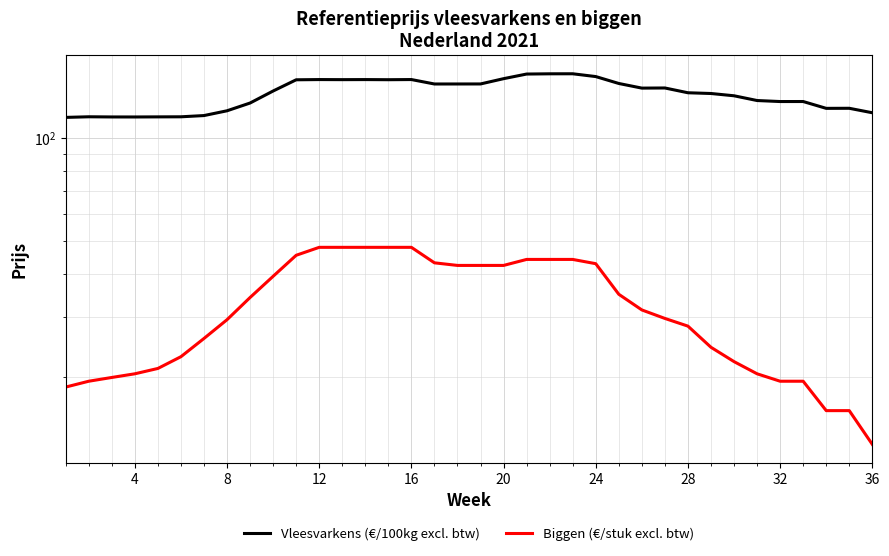

Reading left to right, what are all the values shown in this chart?

Vleesvarkens (€/100kg excl. btw): 115.1	115.5	115.4	115.4	115.5	115.5	116.5	120.3	126.7	137.4	148.2	148.4	148.3	148.4	148.3	148.4	144.0	144.1	144.1	149.3	154.0	154.3	154.3	151.4	144.5	140.1	140.2	135.8	135.1	133.1	128.9	128.0	128.0	122.3	122.3	118.7
Biggen (€/stuk excl. btw): 18.8	19.5	20.0	20.5	21.2	23.0	26.0	29.5	34.2	39.5	45.5	48.0	48.0	48.0	48.0	48.0	43.2	42.5	42.5	42.5	44.2	44.2	44.2	43.0	35.0	31.5	29.8	28.2	24.5	22.2	20.5	19.5	19.5	16.0	16.0	12.8